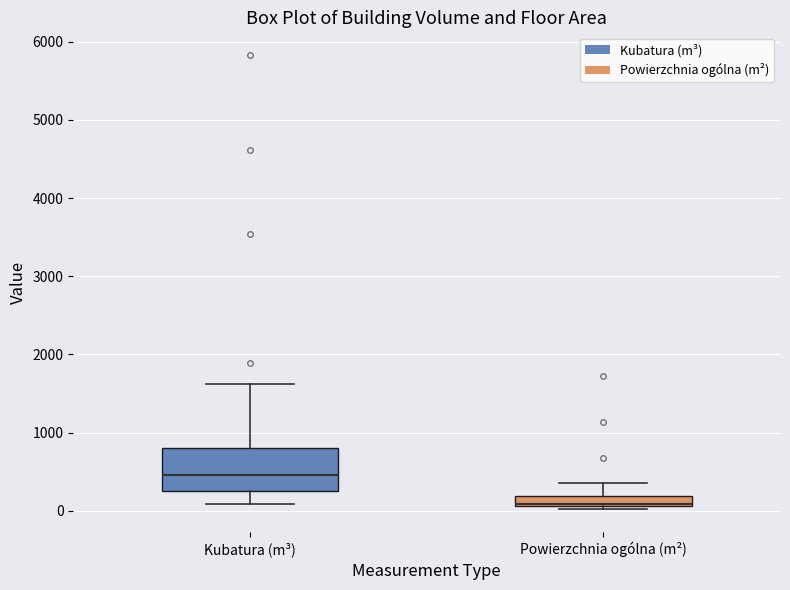

Which box's median line is the highest?

Kubatura (m³)